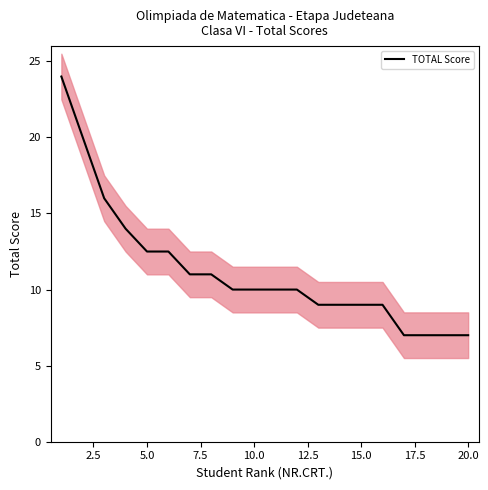

What is the minimum value for TOTAL Score?

7.0